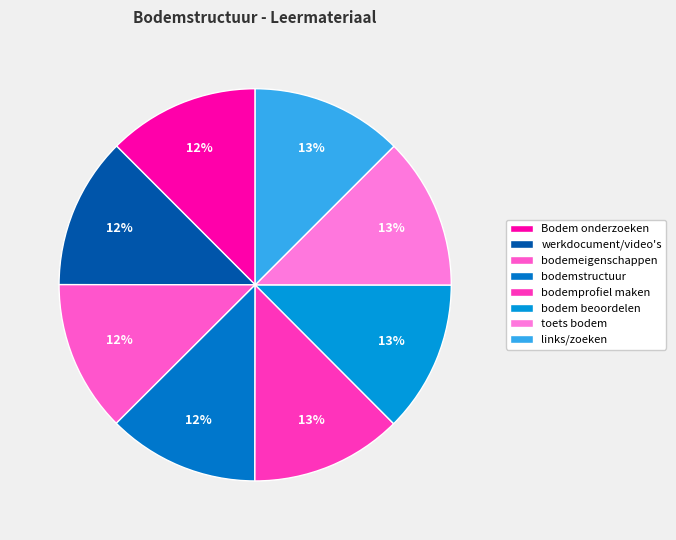

To the nearest percent, what portion does toets bodem represent?

13%